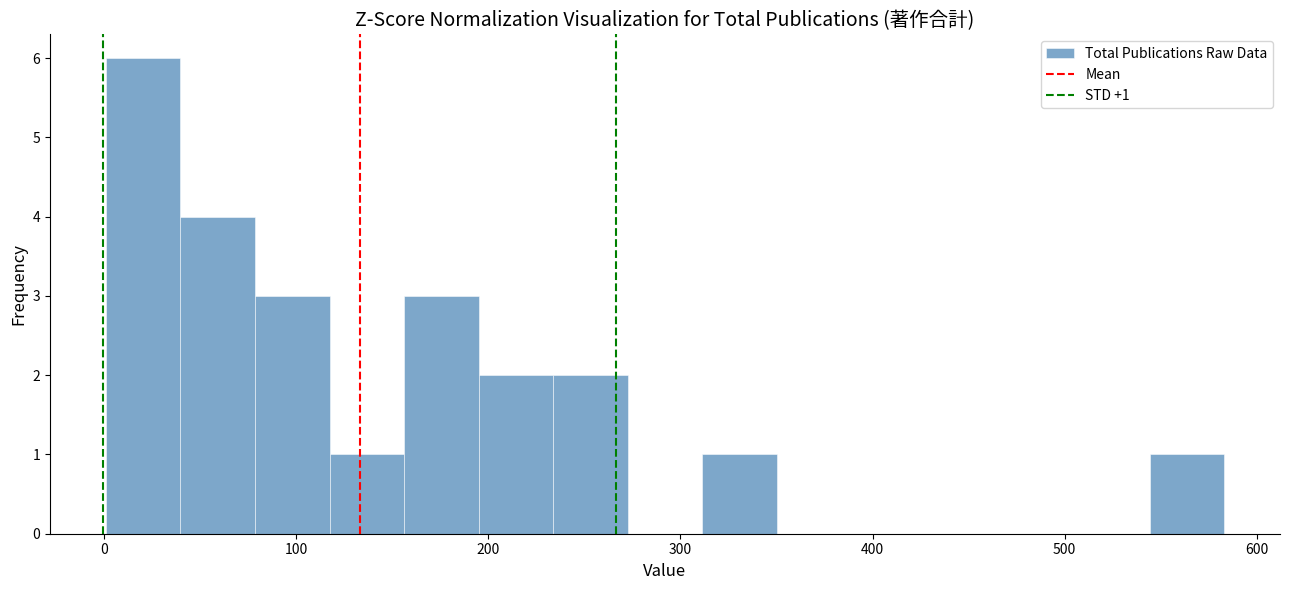

Around what value on the x-axis is the tallest bar? Give the approximate position of its centre, as read against the axis.

20